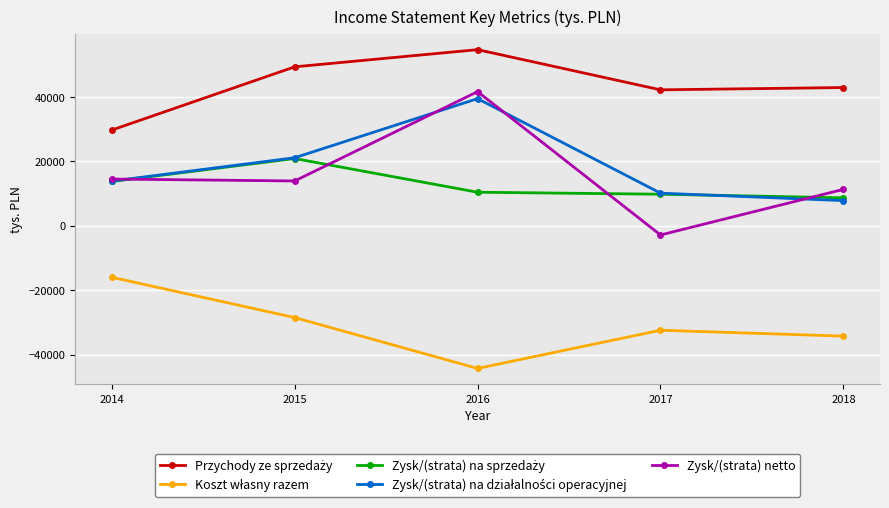

At which category is the sum across all series the highest?

2016